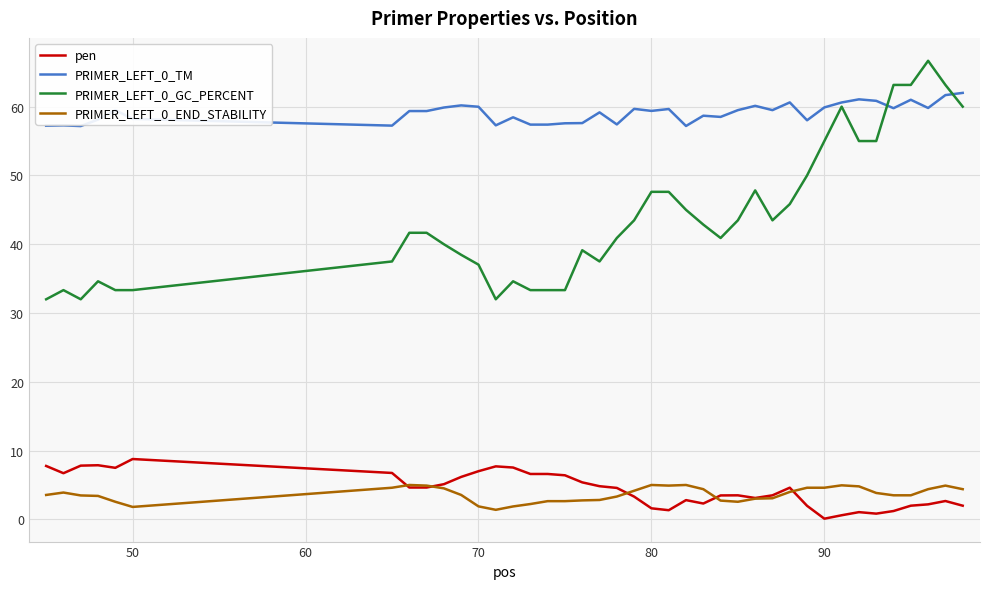

What is the maximum value shown in the chart?

66.7